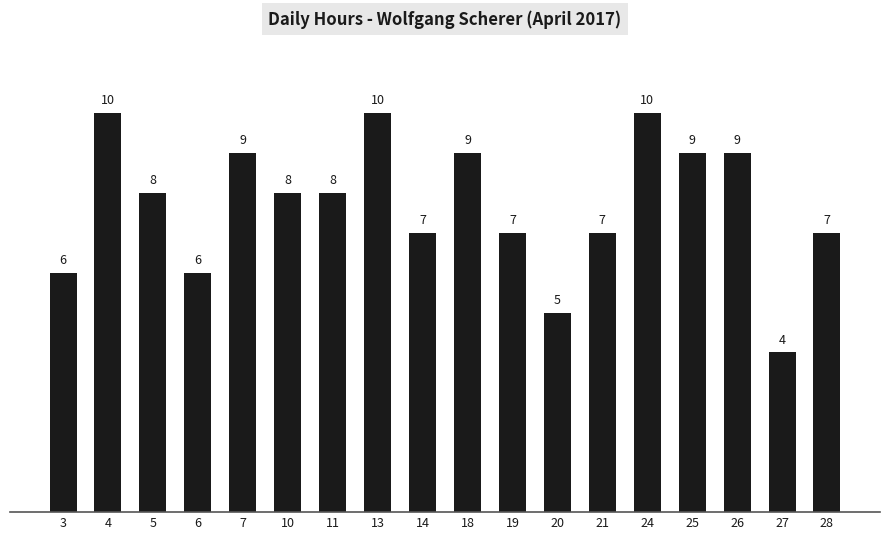

How many values are between 7 and 9?

11